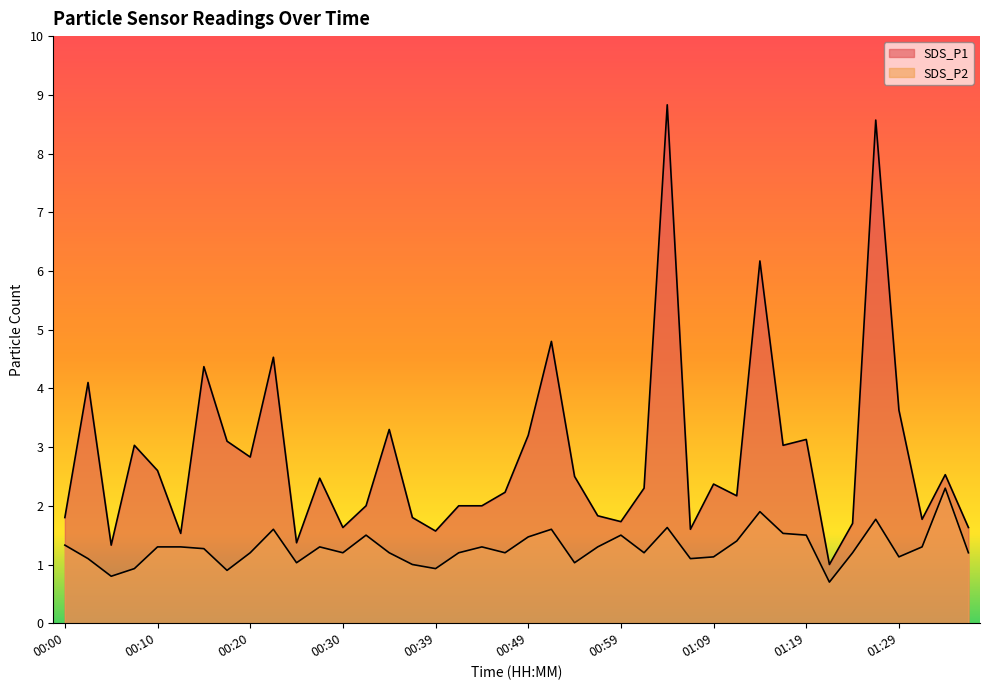

What is the spread (max minus min) of values at 00:27?

1.2